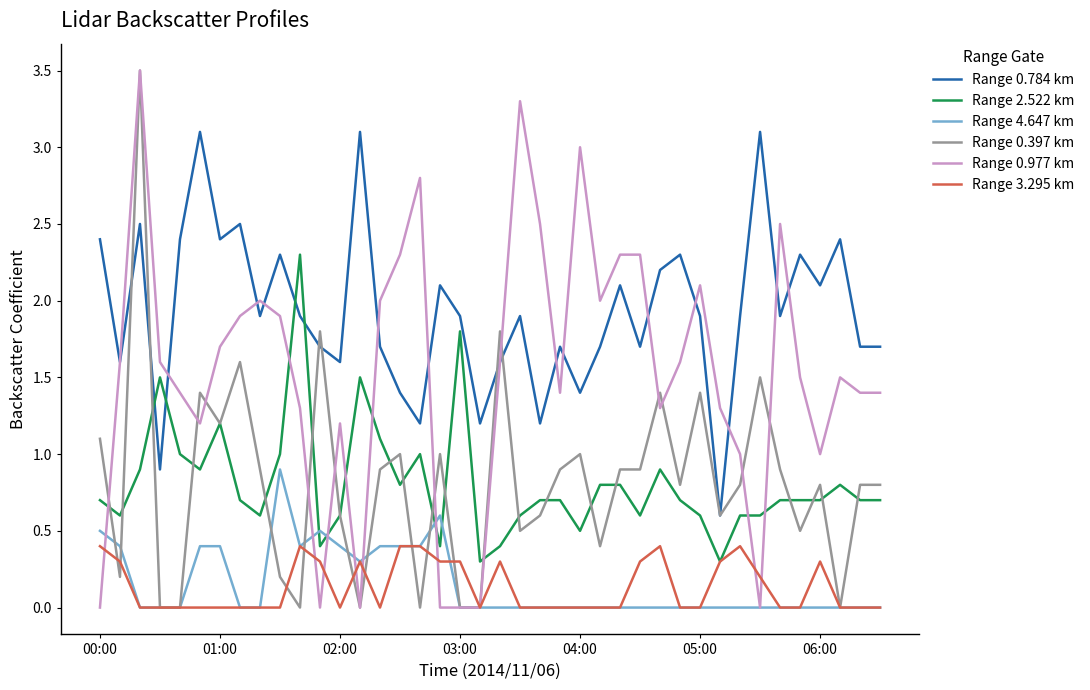

Which series has the largest total across all categories?

Range 0.784 km